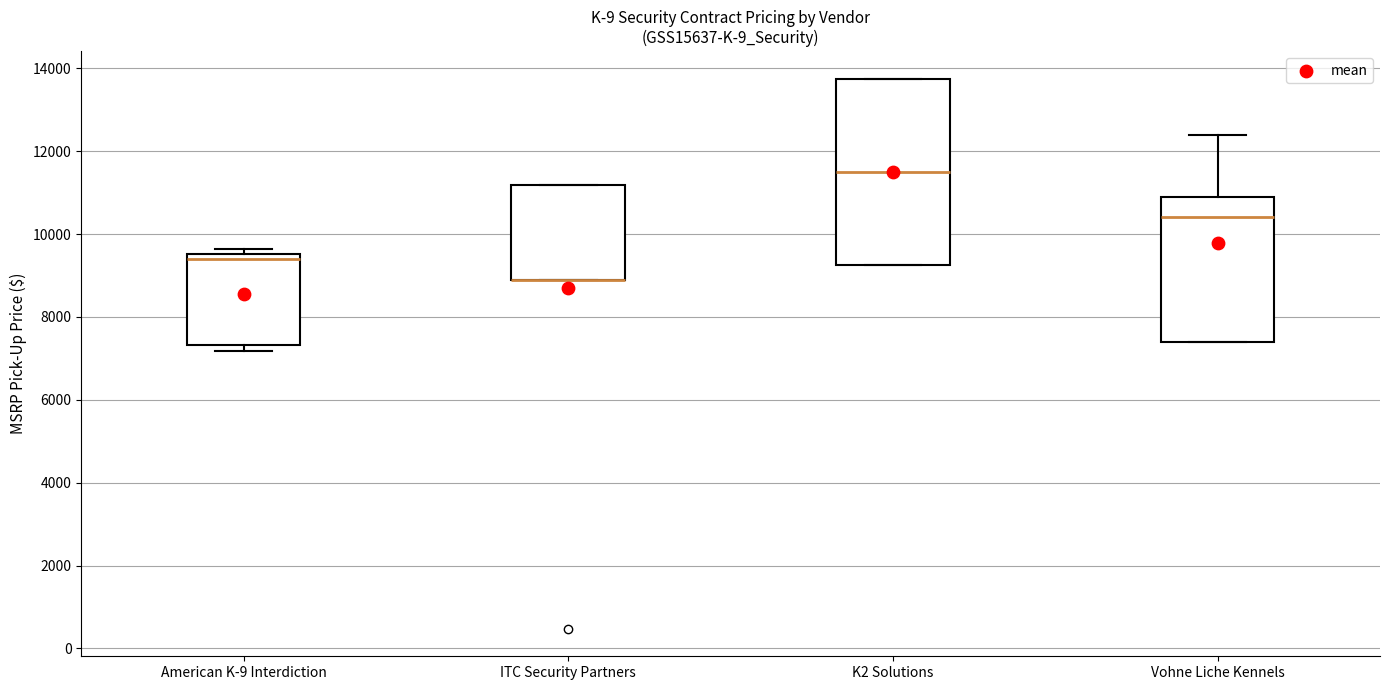

Where is the lower edge of the box for Vohne Liche Kennels on the y-axis? The values are not printed on the chart, so give them approximately, as read against the axis.

7400